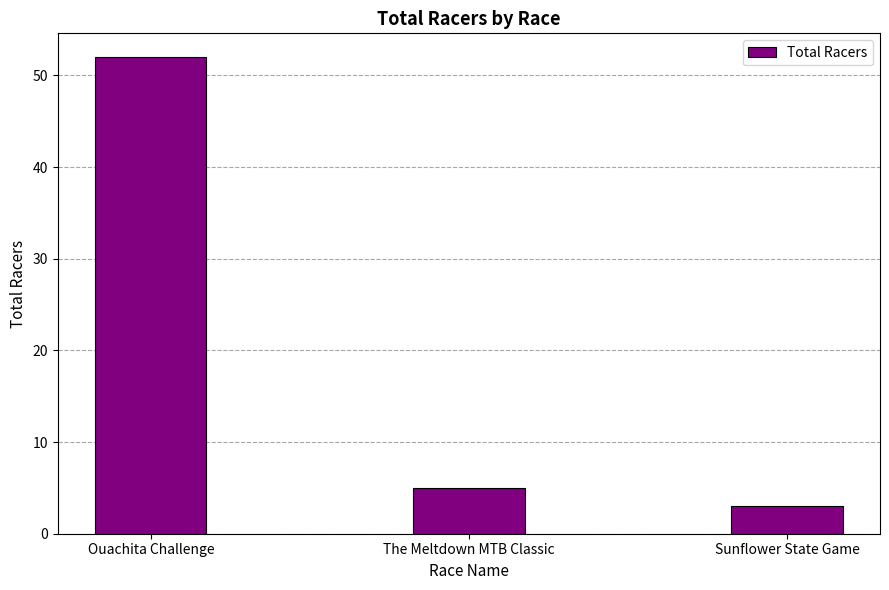

How many categories are shown in the chart?

3